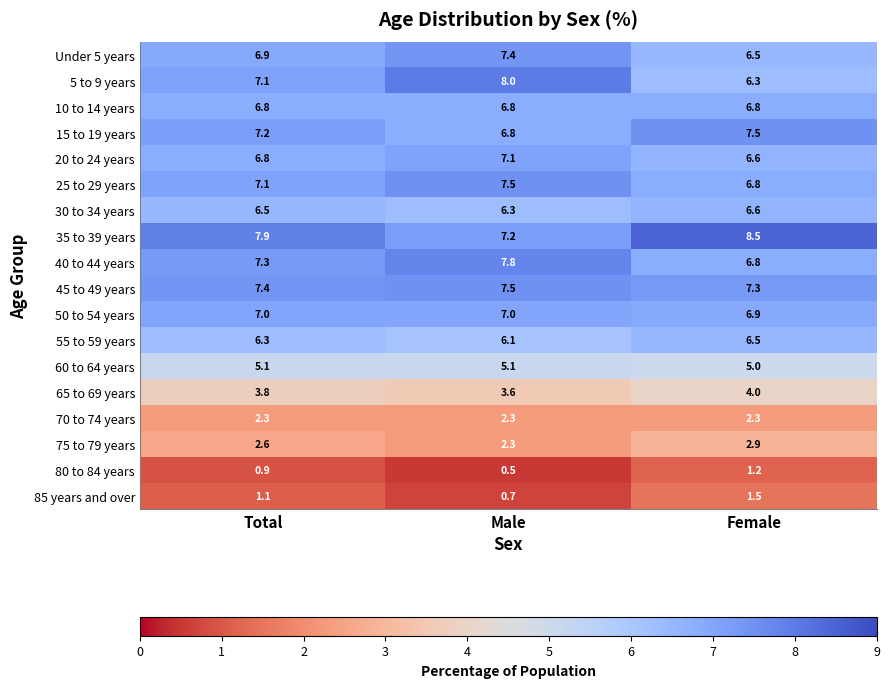

At which category is the sum across all series the highest?

Total